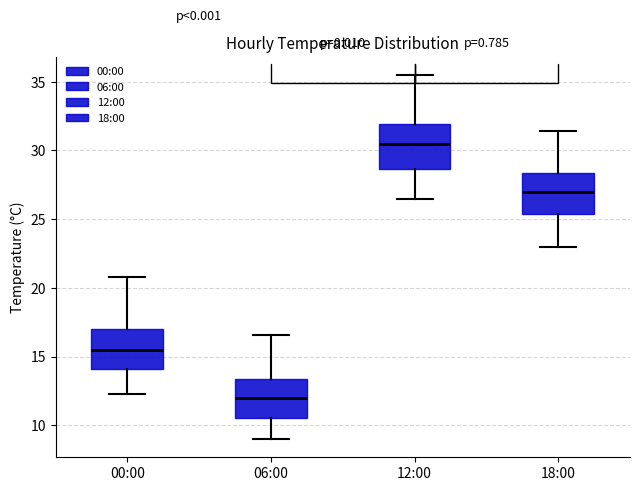

Reading left to right, transcribe this box plot: for each box, give where its median line is, the range the box spans, and where its two whiskers end, as read against the y-axis. The values are not printed on the chart, so give them approximately, as read against the axis.

00:00: median 15.5, box 14.0 to 17.0, whiskers 12.5 to 21.0
06:00: median 12.0, box 10.5 to 13.5, whiskers 9.0 to 16.5
12:00: median 30.5, box 28.5 to 32.0, whiskers 26.5 to 35.5
18:00: median 27.0, box 25.5 to 28.5, whiskers 23.0 to 31.5